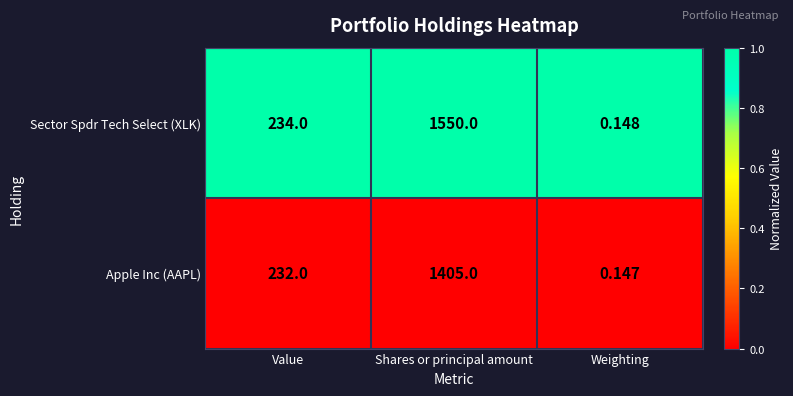

Which series changed the most between Value and Shares or principal amount?

Sector Spdr Tech Select (XLK)